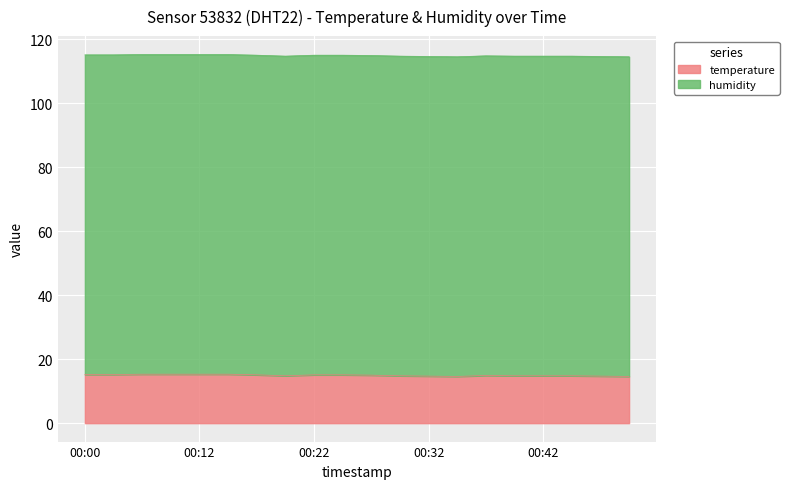

List the labels in order of value, largest first.

00:07, 00:10, 00:12, 00:15, 00:00, 00:05, 00:17, 00:22, 00:24, 00:27, 00:37, 00:20, 00:29, 00:39, 00:42, 00:46, 00:32, 00:49, 00:34, 00:51